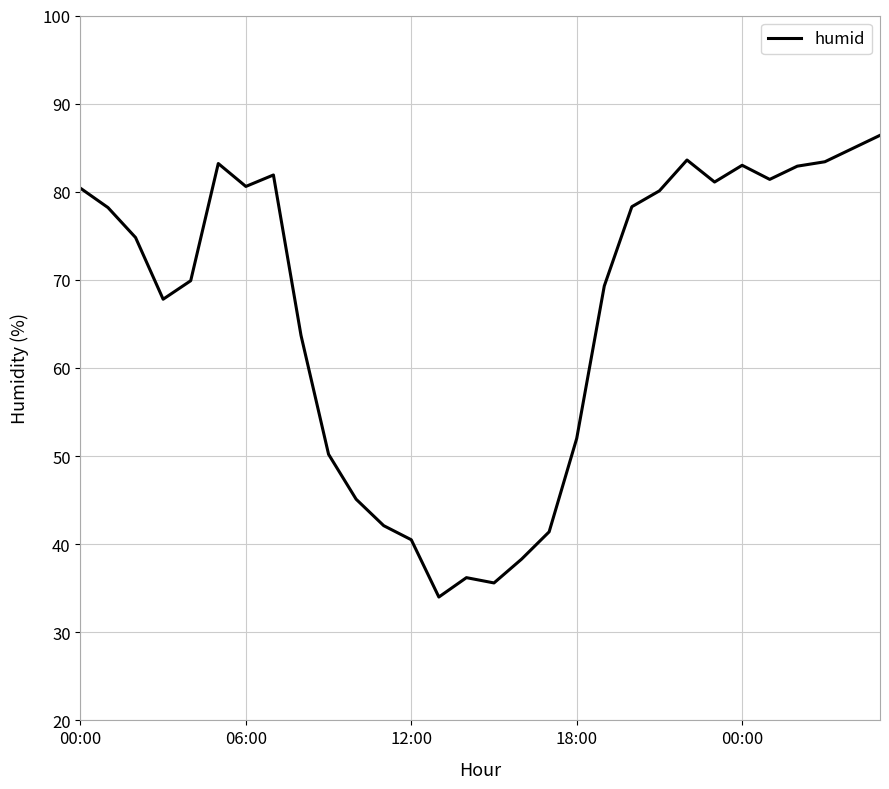

What is the difference between the maximum and minimum values?

52.4